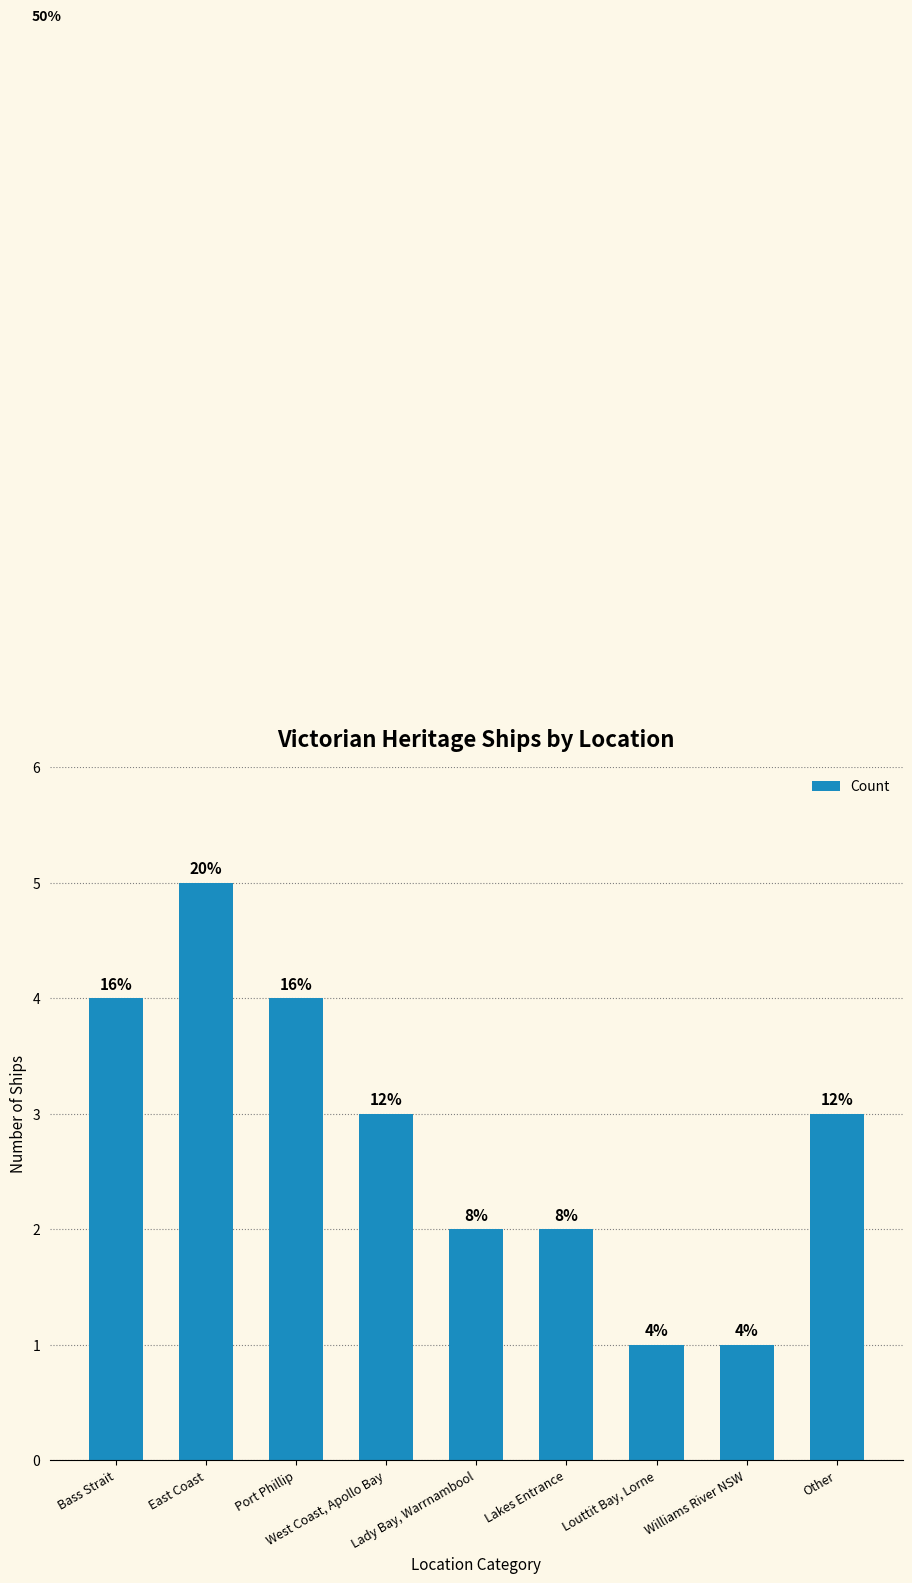

How many bars are there in total?

9